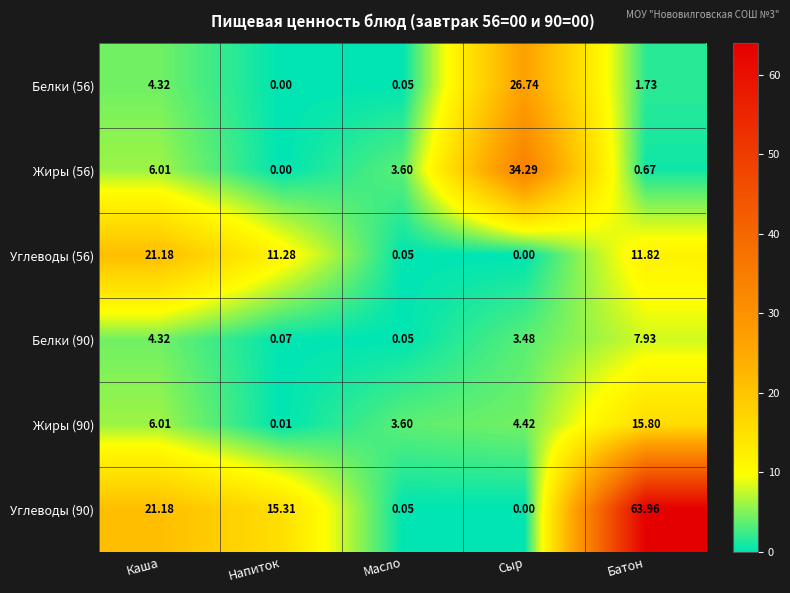

Which category has the highest value in the Белки (56) series?

Сыр